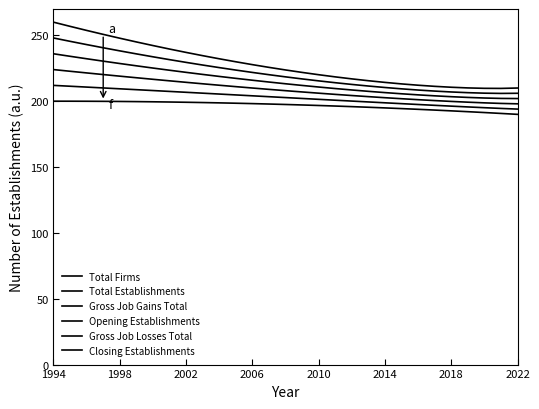

At which label does Gross Job Losses Total first exceed 202?

1994